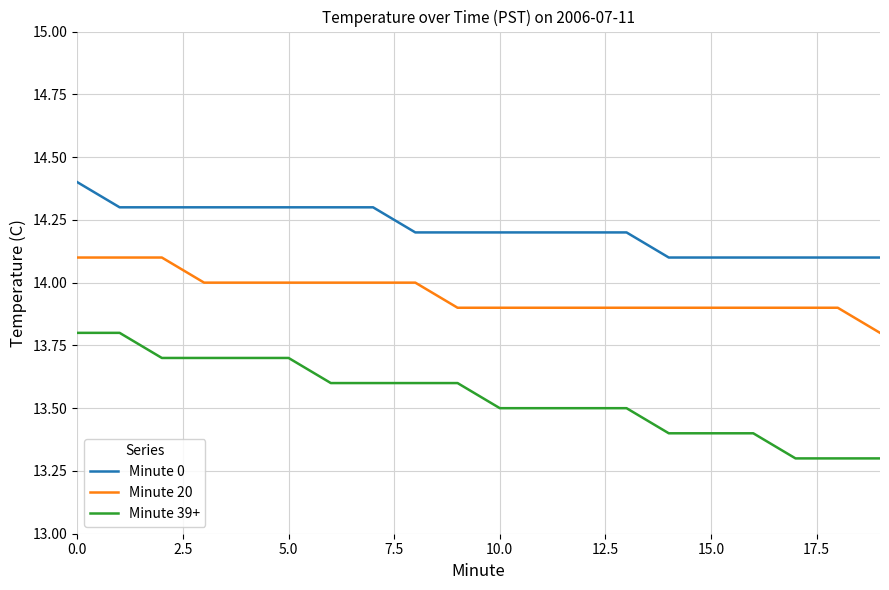

True or false: Minute 39+ and Minute 0 cross at least once.

False